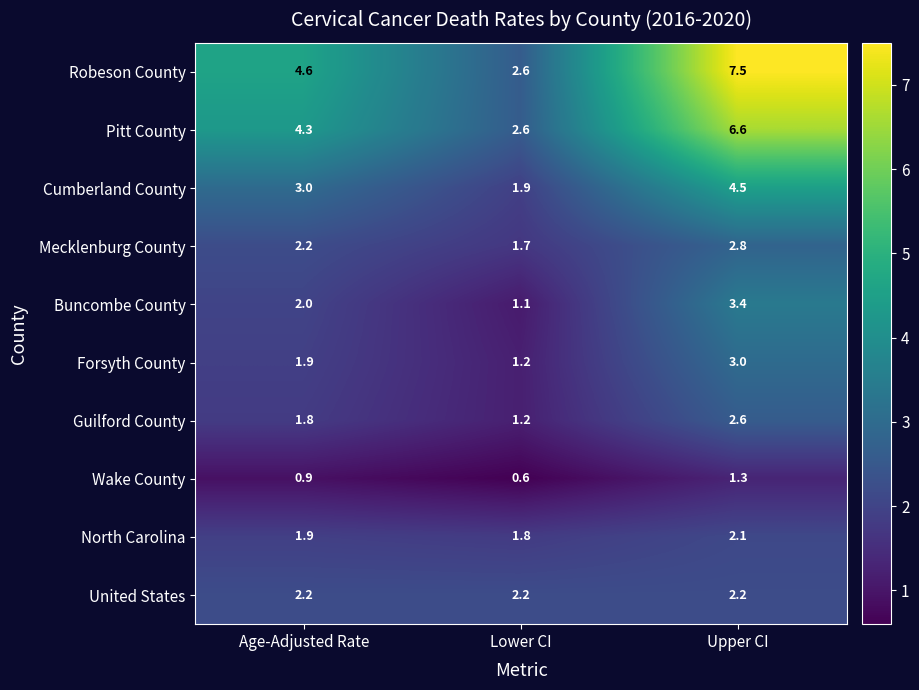

Where does the Pitt County series first go above 4?

Age-Adjusted Rate